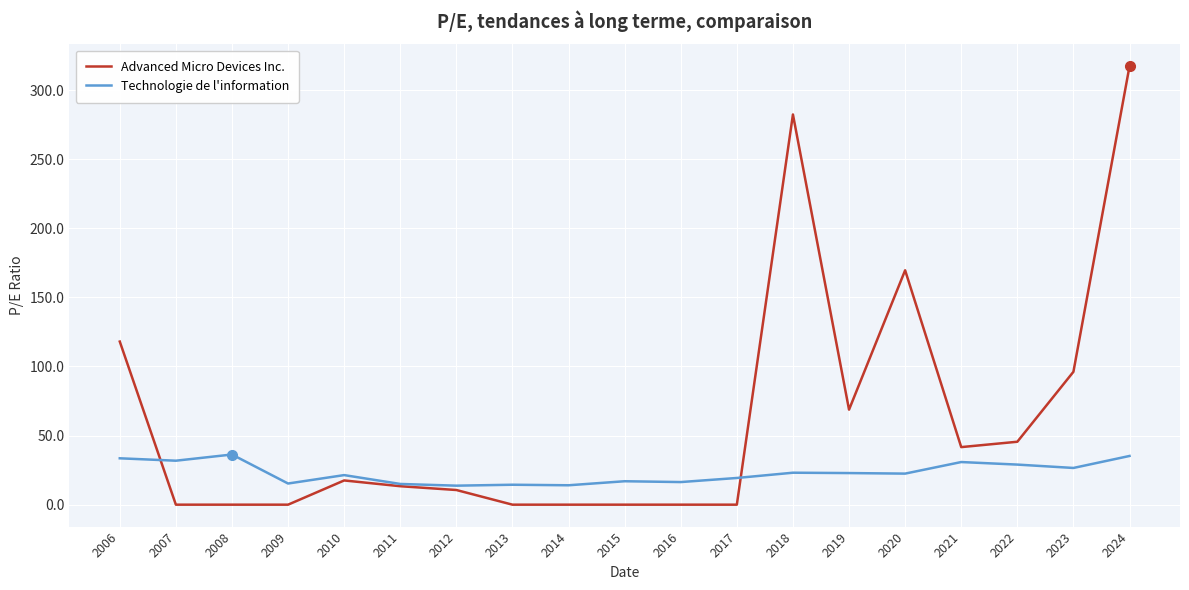

What are all the series names shown in the legend?

Advanced Micro Devices Inc., Technologie de l'information